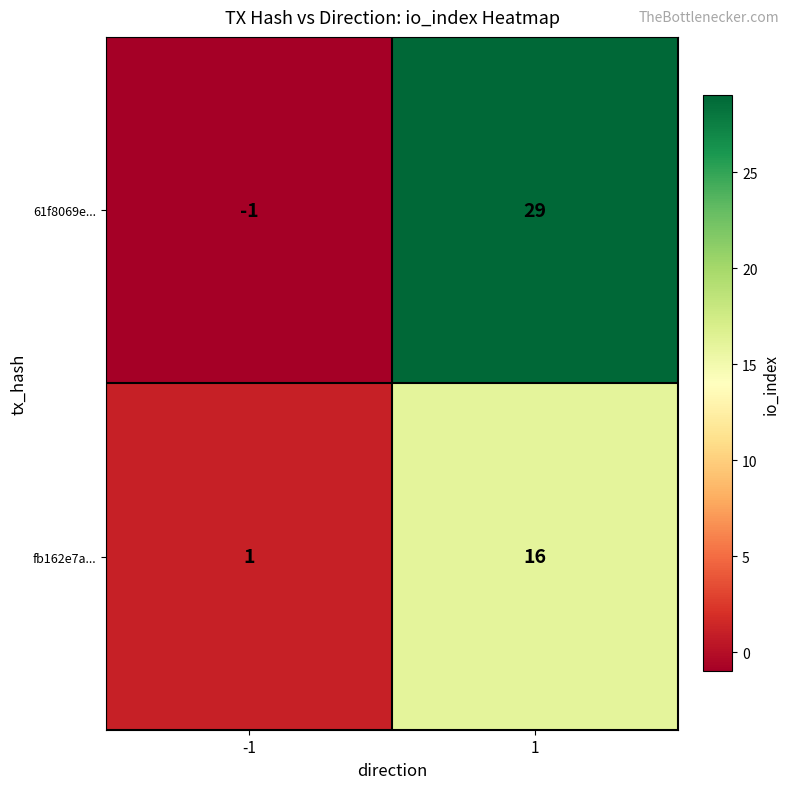

What value does the 61f8069e... series have at 1, to the nearest 10?

30